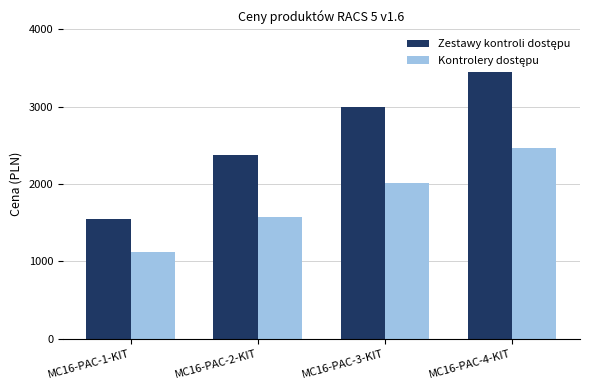

What is the difference between the highest and lowest values at MC16-PAC-1-KIT?

425